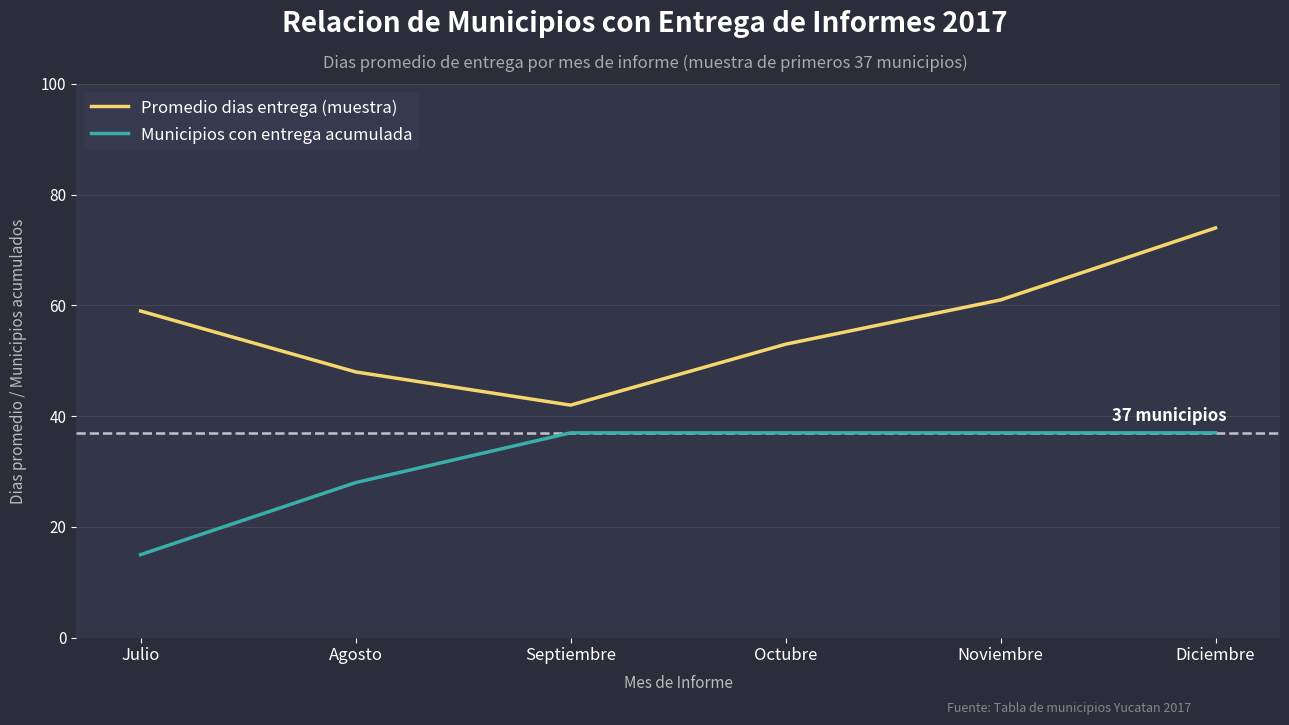

Rank the series by their maximum value, from highest to lowest.

Promedio dias entrega (muestra), Municipios con entrega acumulada